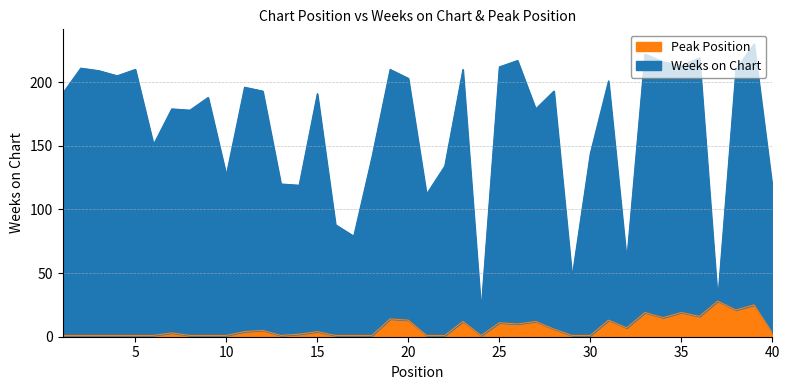

Is it true that Peak Position equals 18 at 20?

False